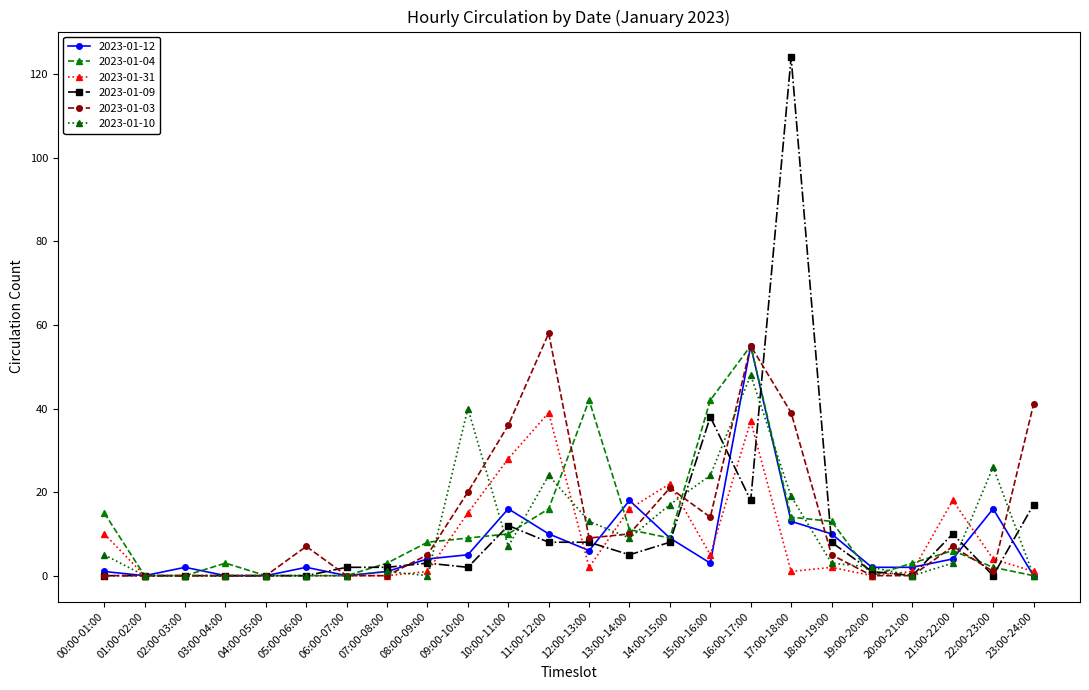

Reading left to right, list all the values displayed in this chart.

2023-01-12: 1	0	2	0	0	2	0	1	4	5	16	10	6	18	9	3	55	13	10	2	2	4	16	0
2023-01-04: 15	0	0	3	0	0	0	3	8	9	10	16	42	11	9	42	55	14	13	0	3	6	2	0
2023-01-31: 10	0	0	0	0	0	0	0	1	15	28	39	2	16	22	5	37	1	2	0	1	18	4	1
2023-01-09: 0	0	0	0	0	0	2	2	3	2	12	8	8	5	8	38	18	124	8	1	0	10	0	17
2023-01-03: 0	0	0	0	0	7	0	0	5	20	36	58	9	10	21	14	55	39	5	0	0	7	1	41
2023-01-10: 5	0	0	0	0	0	0	1	0	40	7	24	13	9	17	24	48	19	3	2	0	3	26	0